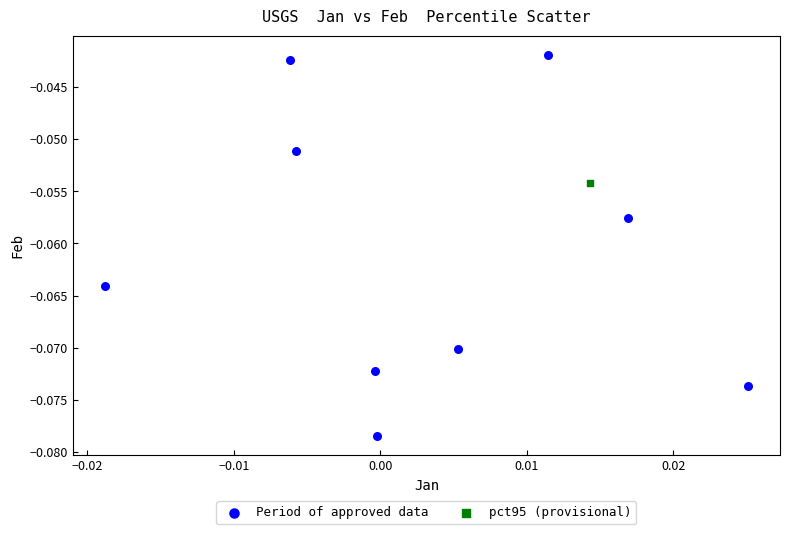

What are all the series names shown in the legend?

Period of approved data, pct95 (provisional)